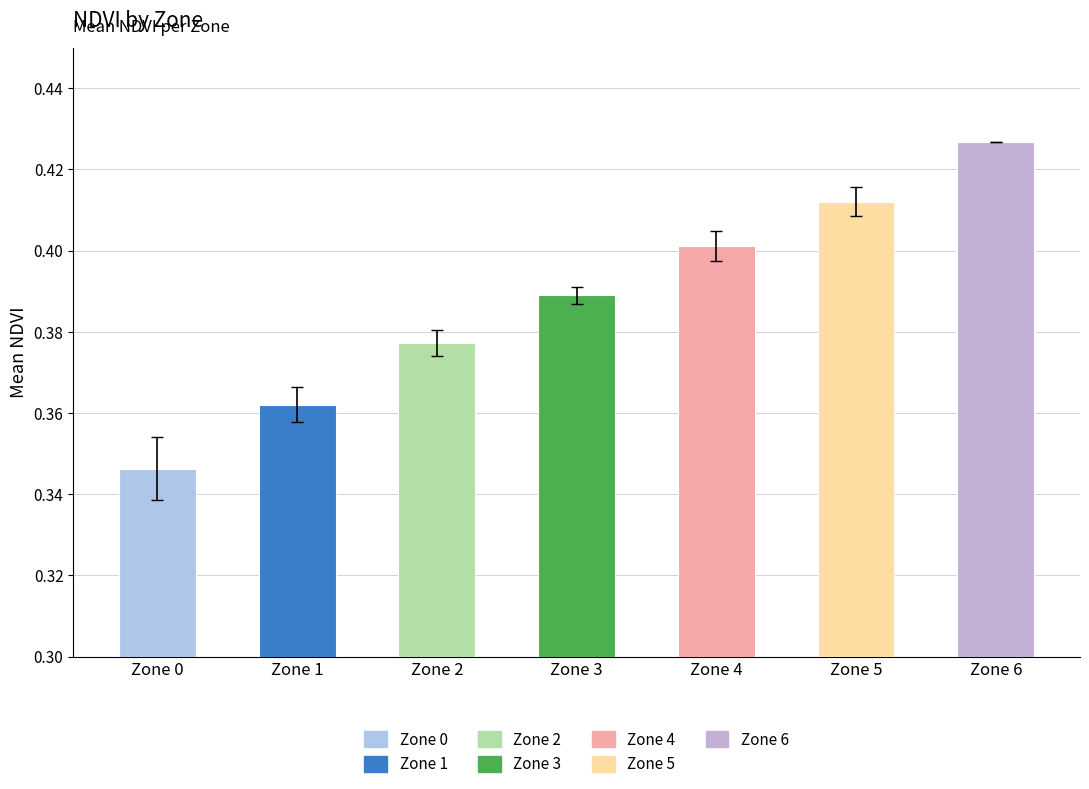

What is the total value across all series at Zone 1?

0.4